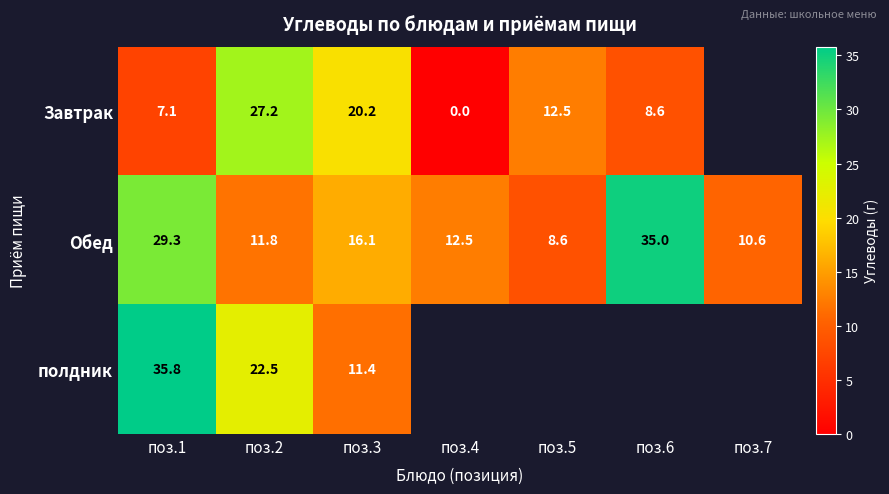

List the labels in order of Обед value, smallest first.

поз.5, поз.7, поз.2, поз.4, поз.3, поз.1, поз.6